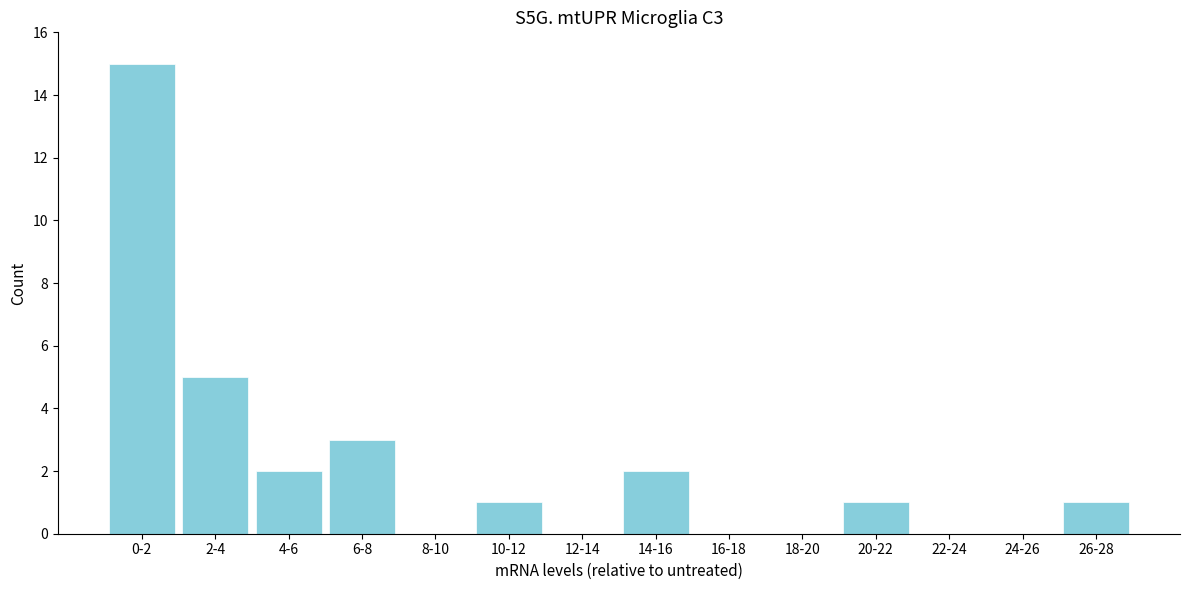

Reading left to right, transcribe all the data shown in this chart.

0-2=15	2-4=5	4-6=2	6-8=3	8-10=0	10-12=1	12-14=0	14-16=2	16-18=0	18-20=0	20-22=1	22-24=0	24-26=0	26-28=1